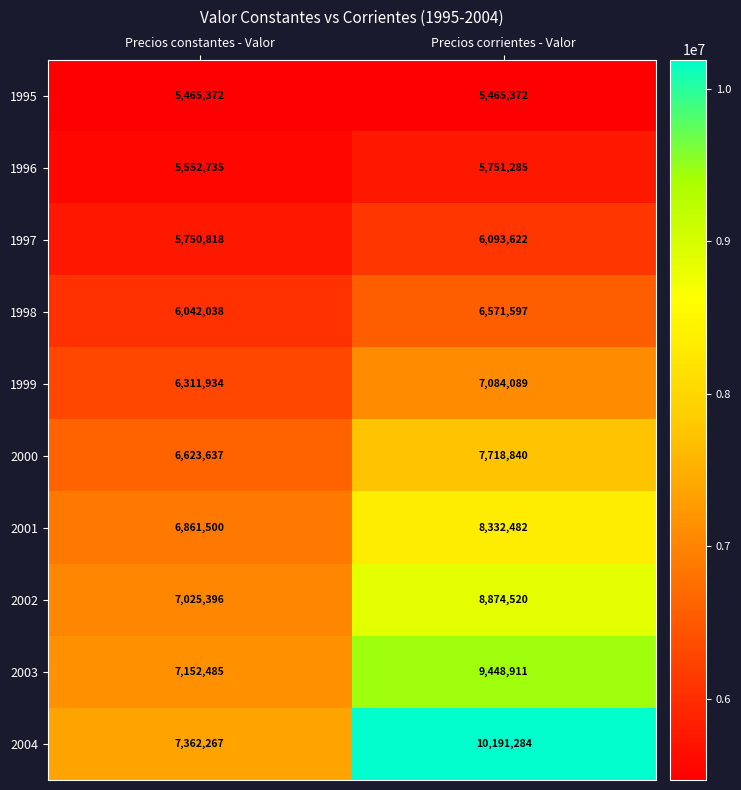

How many series are shown in this chart?

10